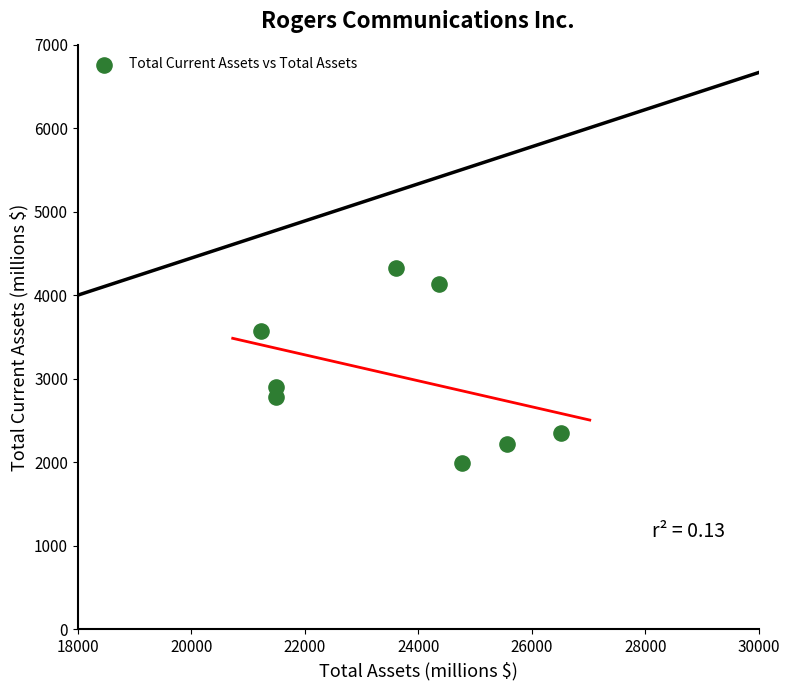

What is the average Y value?

3032